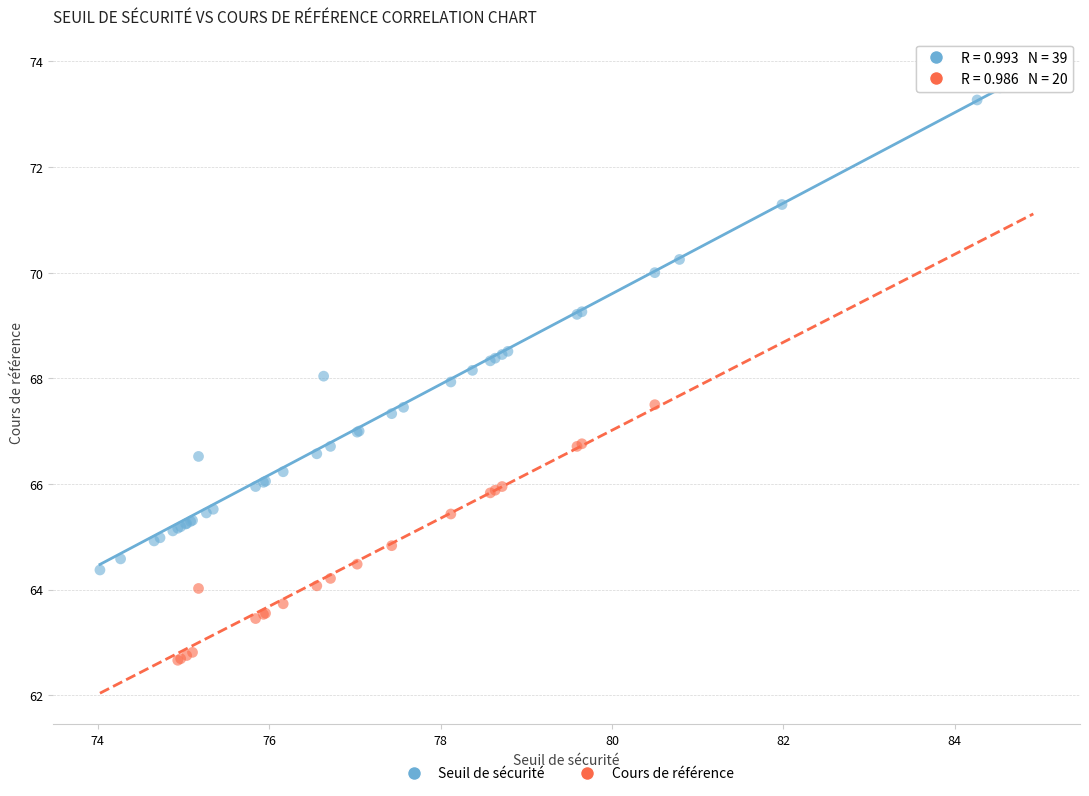

Which series contains the lowest Y value?

Cours de référence